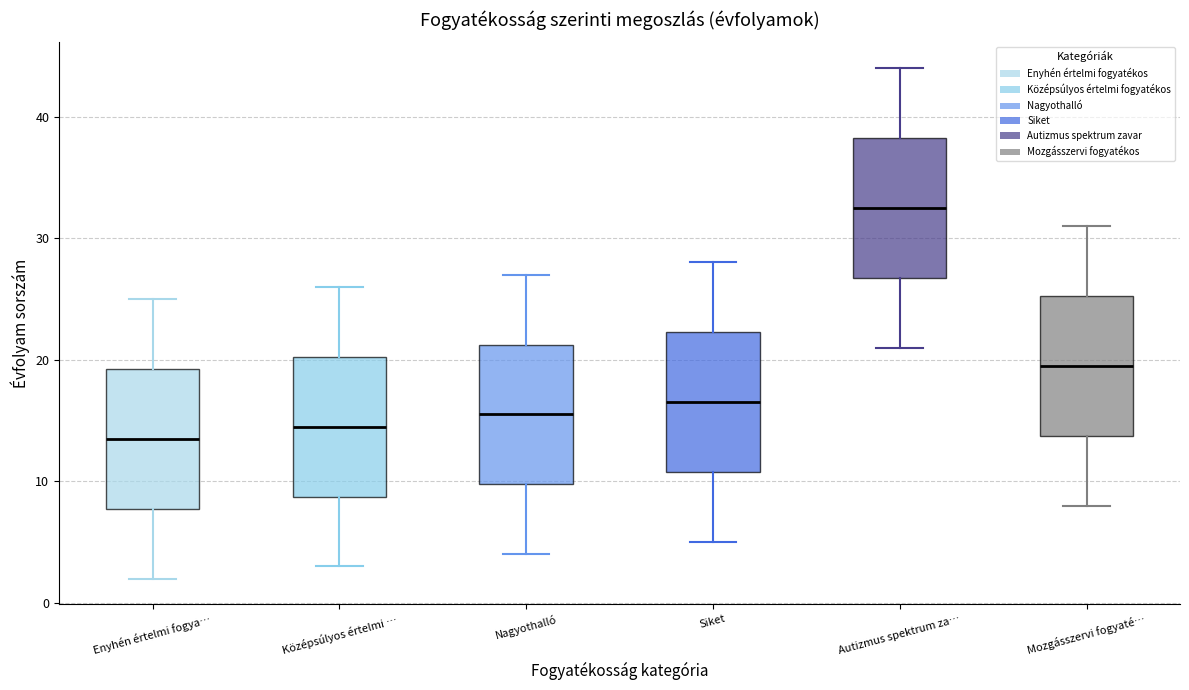

Where does the upper whisker of the box for Nagyothalló end on the y-axis? The values are not printed on the chart, so give them approximately, as read against the axis.

27